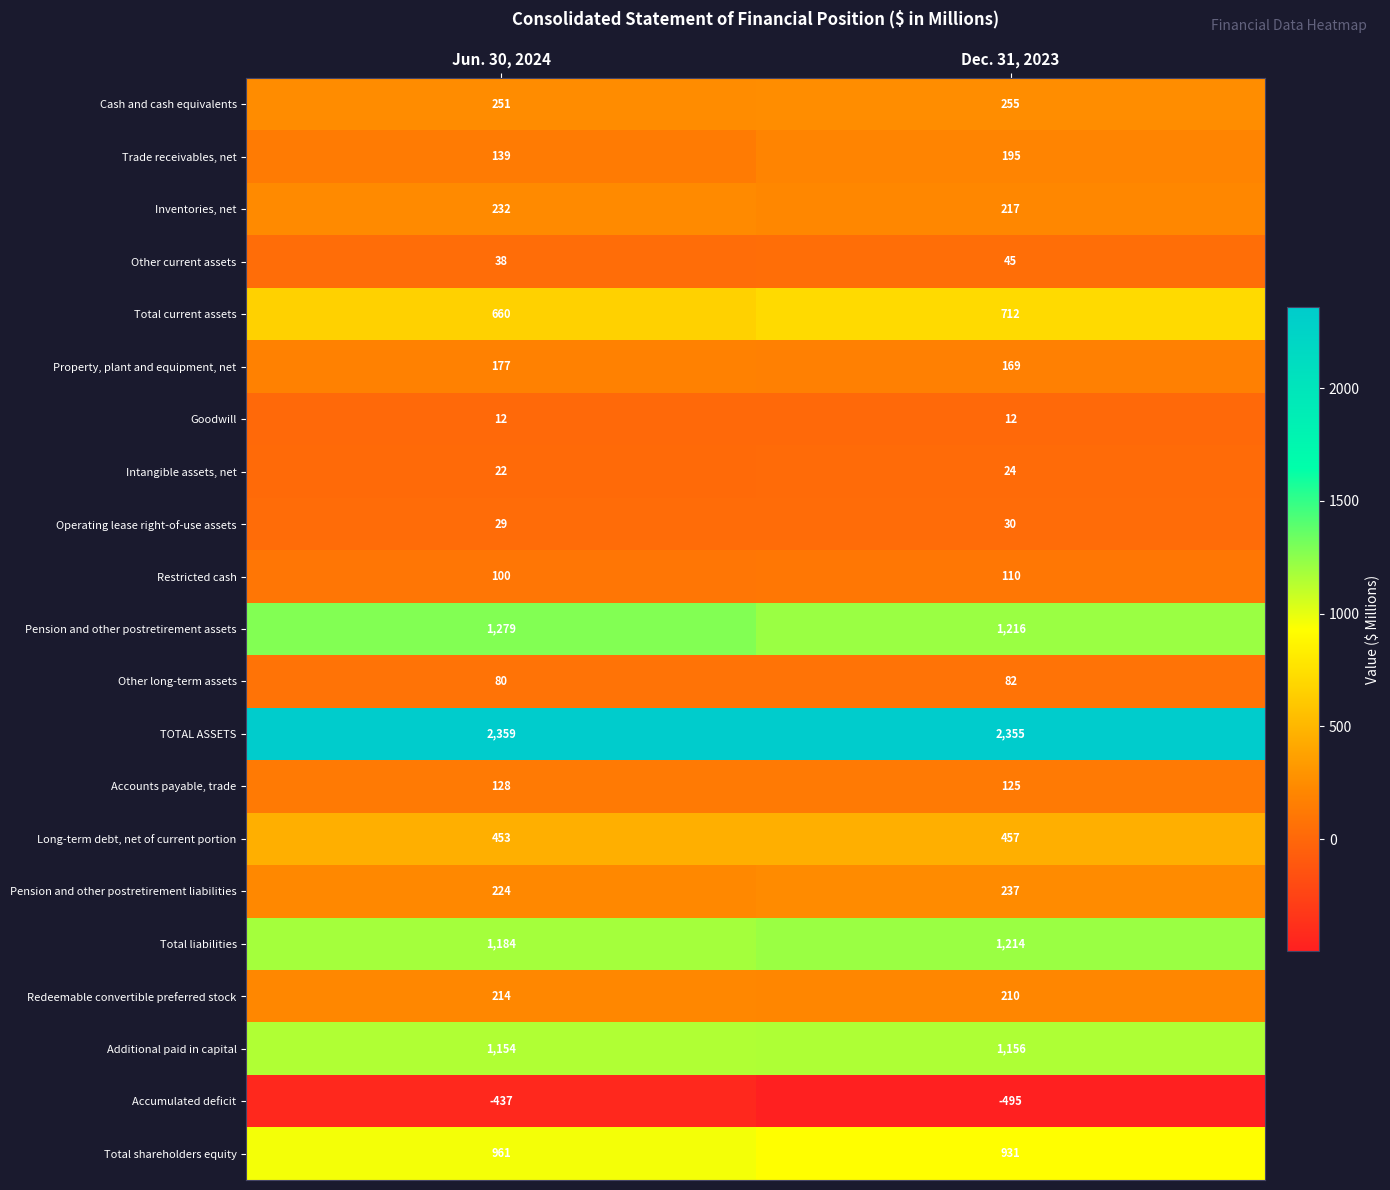

At which label does Intangible assets, net reach its peak?

Dec. 31, 2023